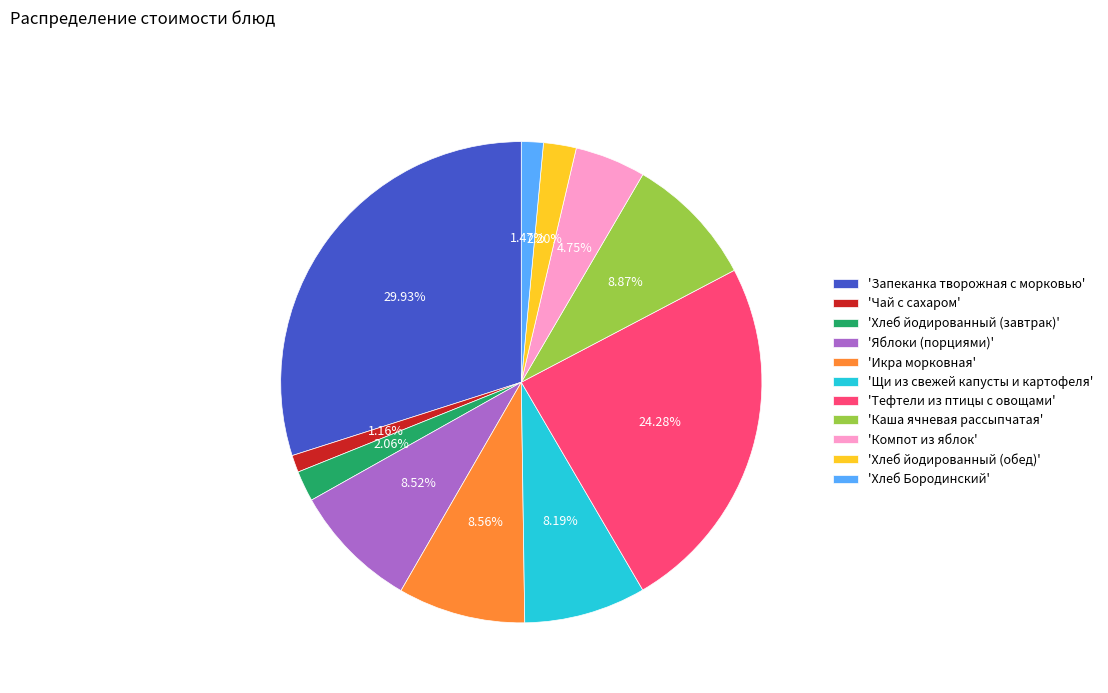

Is 'Каша ячневая рассыпчатая' the majority of the pie?

No